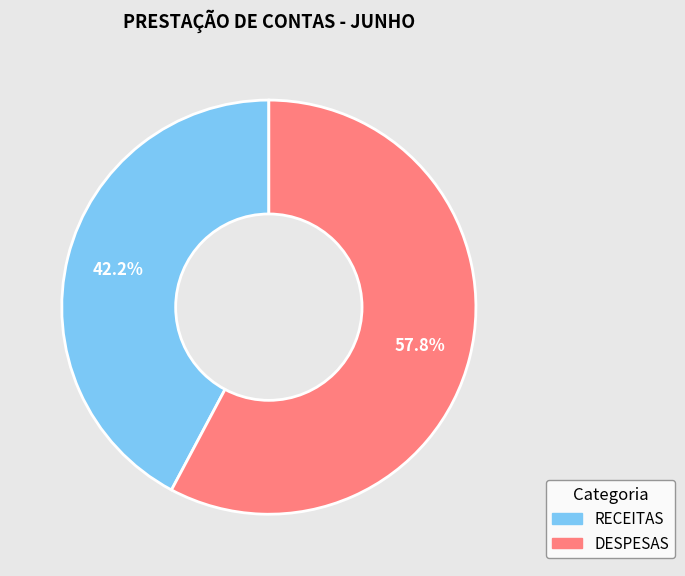

How many slices are in this pie chart?

2